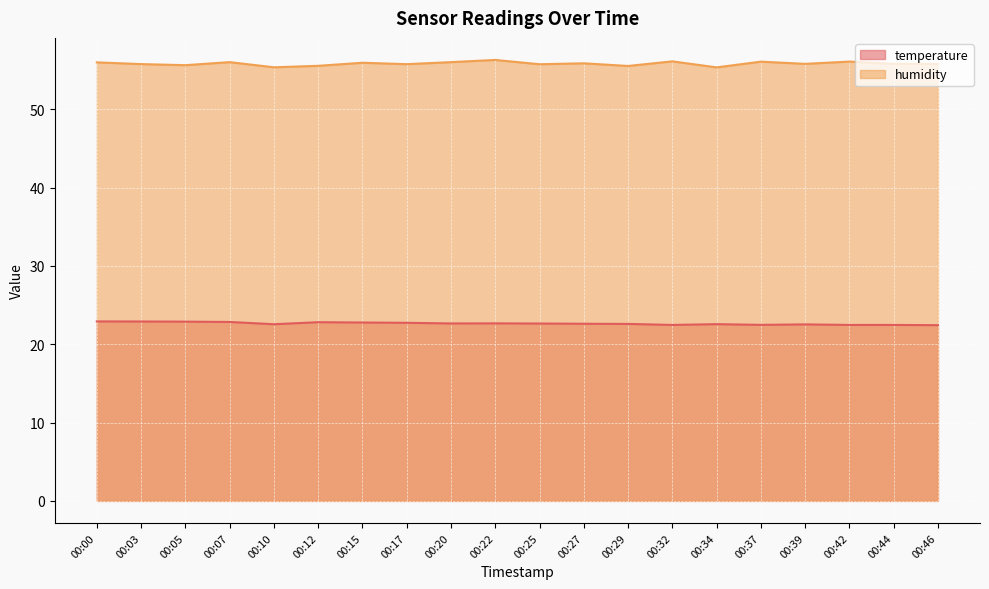

What is the spread (max minus min) of values at 00:20?

33.4